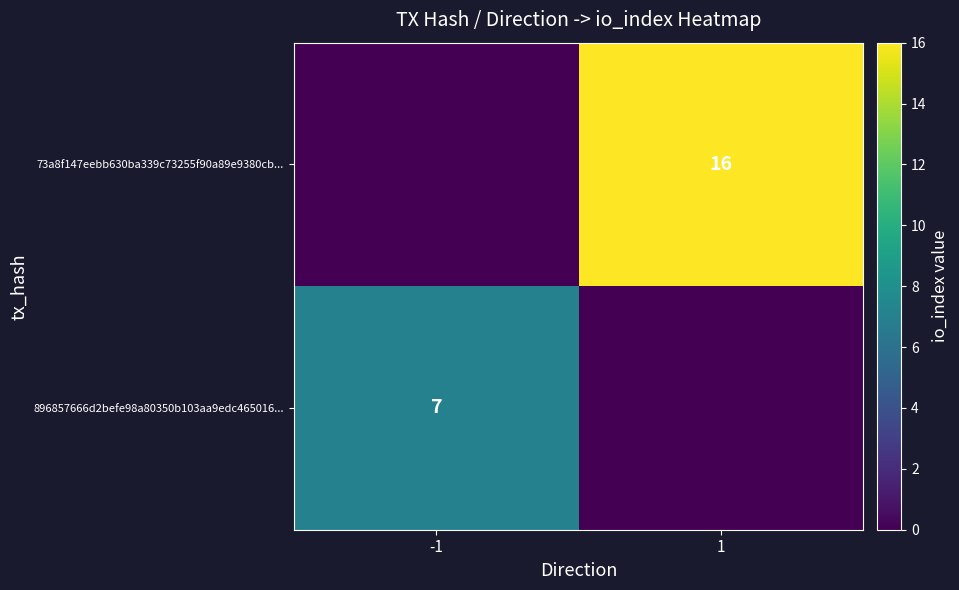

At which category is the sum across all series the highest?

1